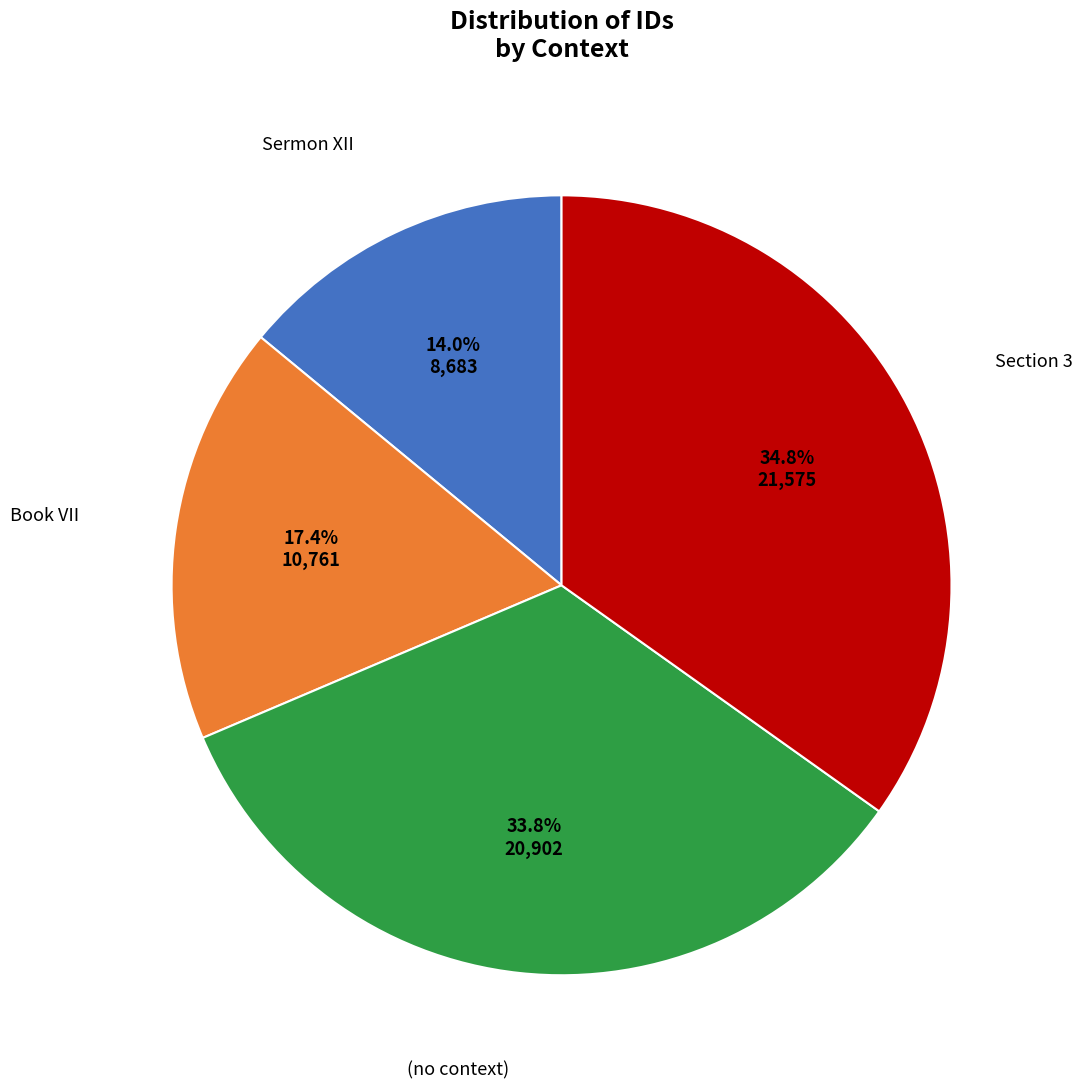

How many slices are in this pie chart?

4